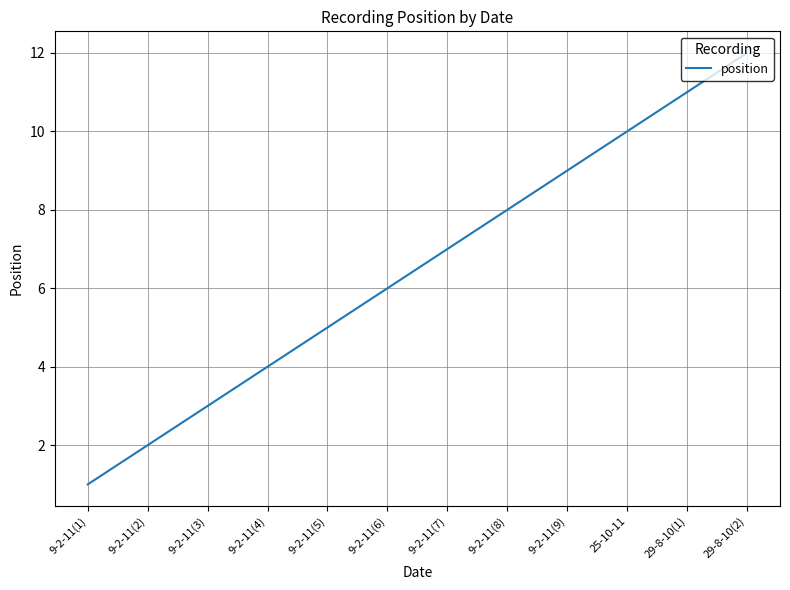

What is the difference between the values at 29-8-10(1) and 9-2-11(2)?

9